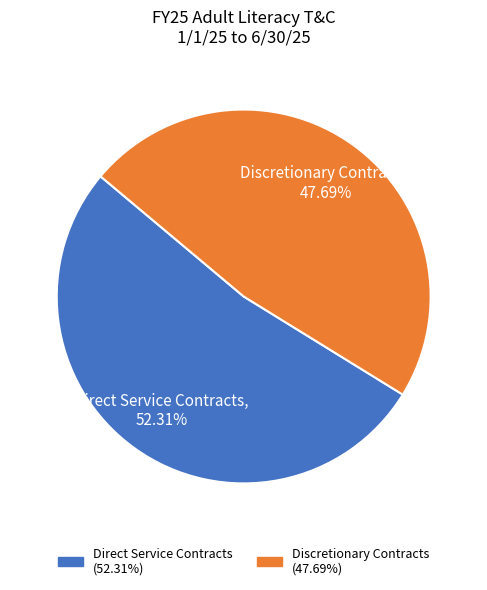

Approximately how many times larger is the value at Discretionary Contracts compared to Direct Service Contracts?

0.9